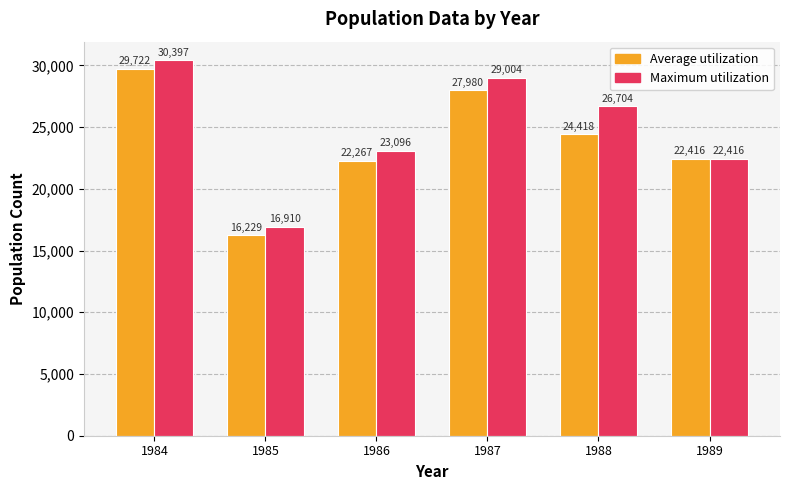

How many values in the Maximum utilization series are below 26704?

3